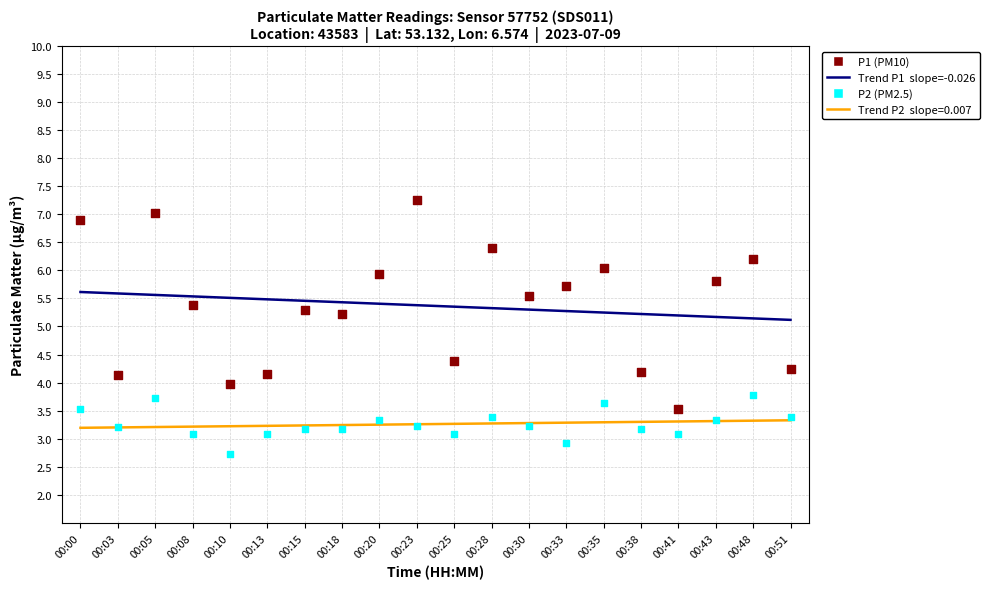

Which series has the largest total across all categories?

P1